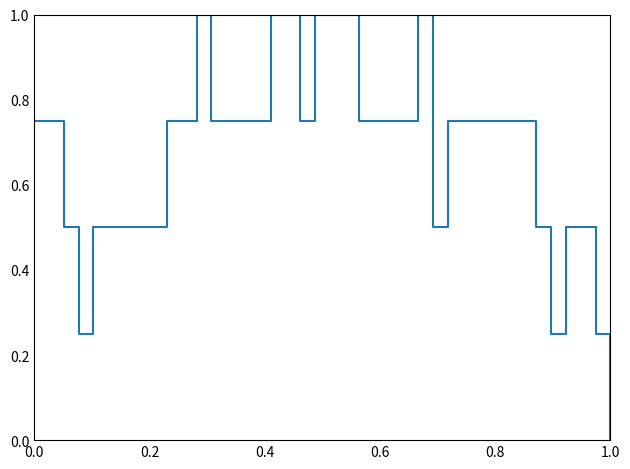

What is the difference between the second highest and minimum values?

1.0